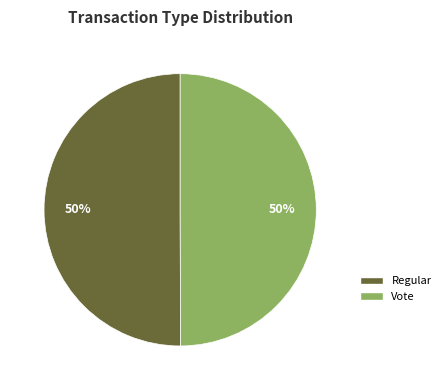

What percentage is the Vote slice, to the nearest percent?

50%